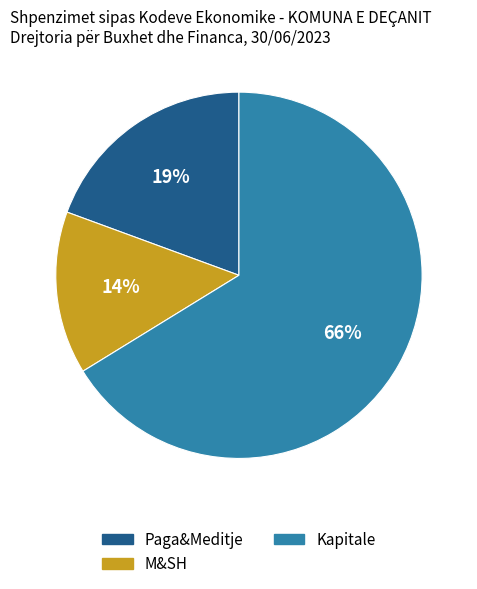

Is there any slice that represents more than half of the pie?

Yes